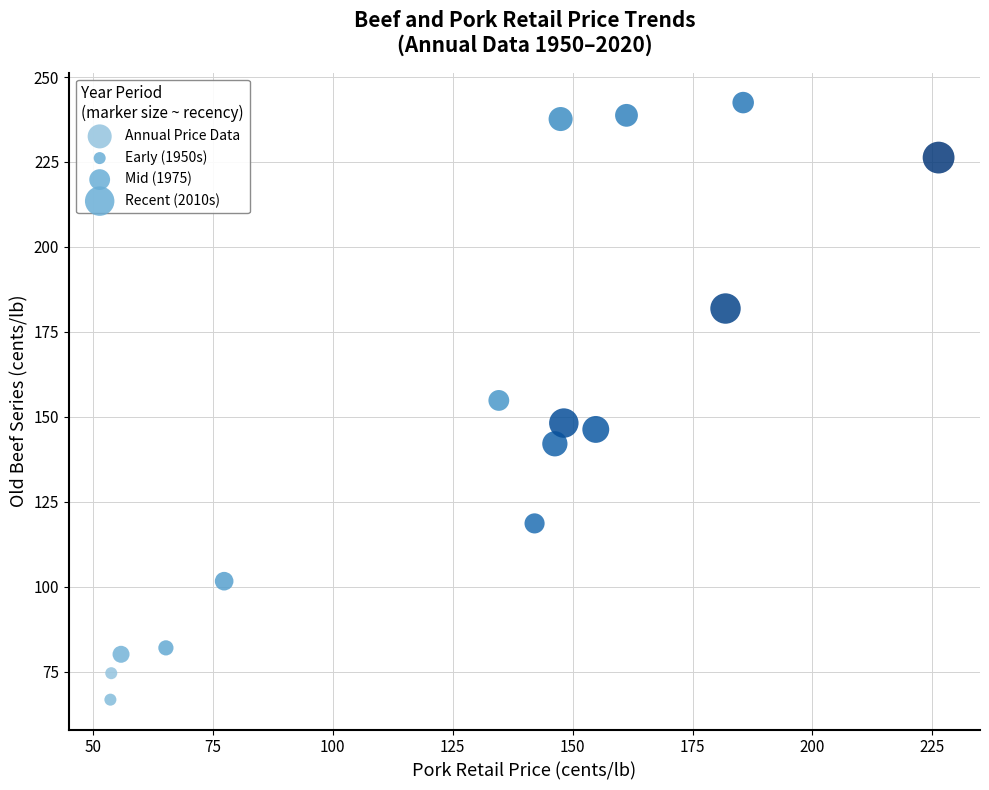

What is the range of X values (max minus min)?

172.6